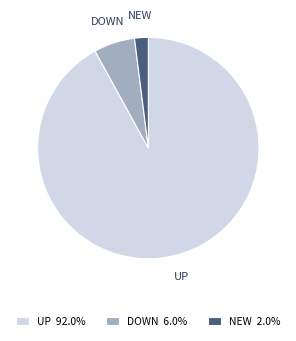

Do DOWN and UP together represent more than half of the pie?

Yes